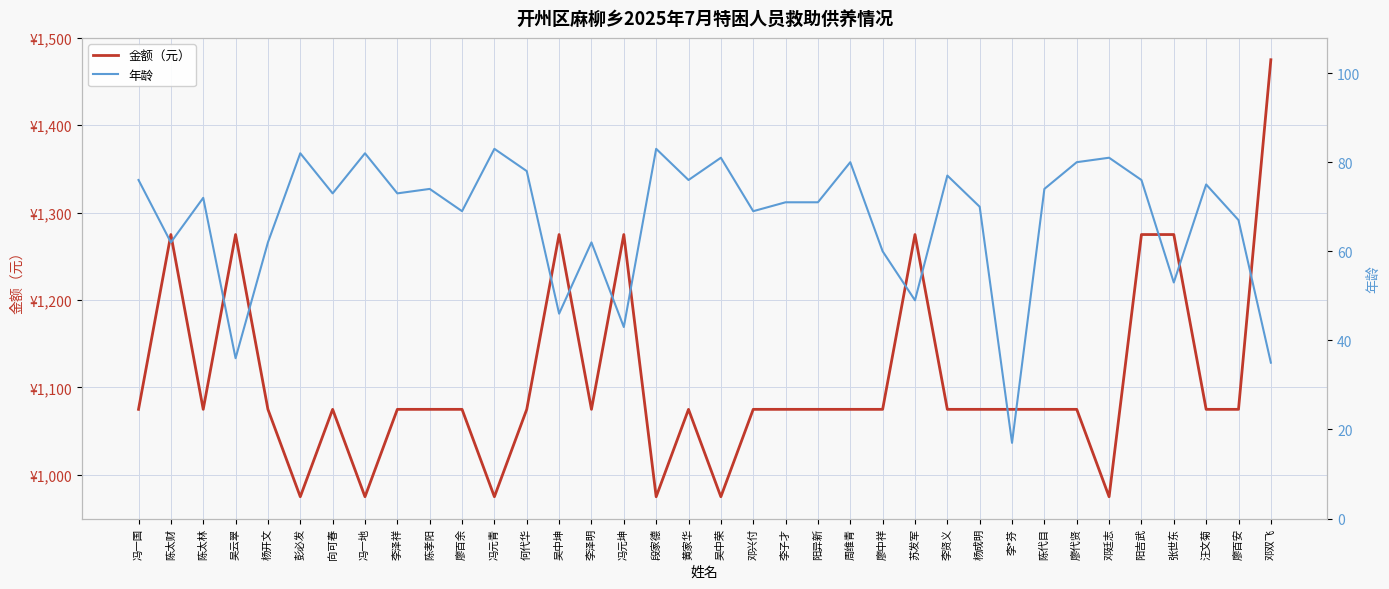

At which label is 金额（元） closest to 1225?

陈太财